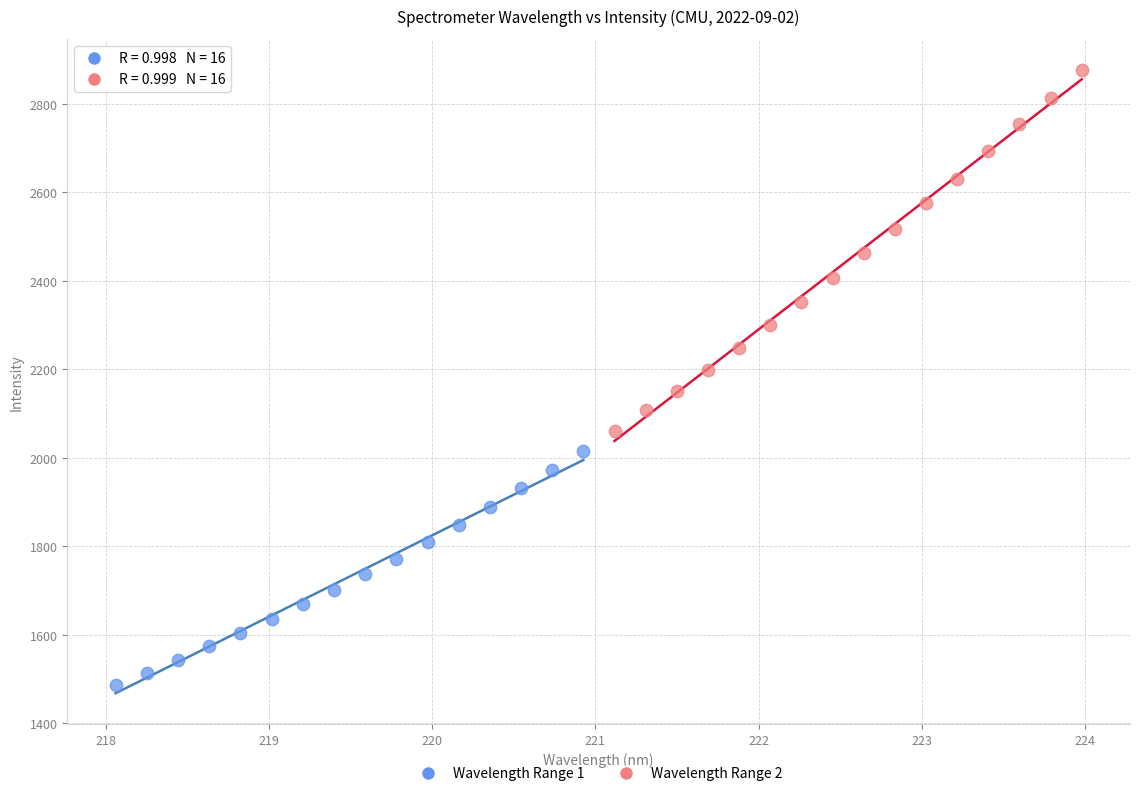

What are all the series names shown in the legend?

Wavelength Range 1, Wavelength Range 2